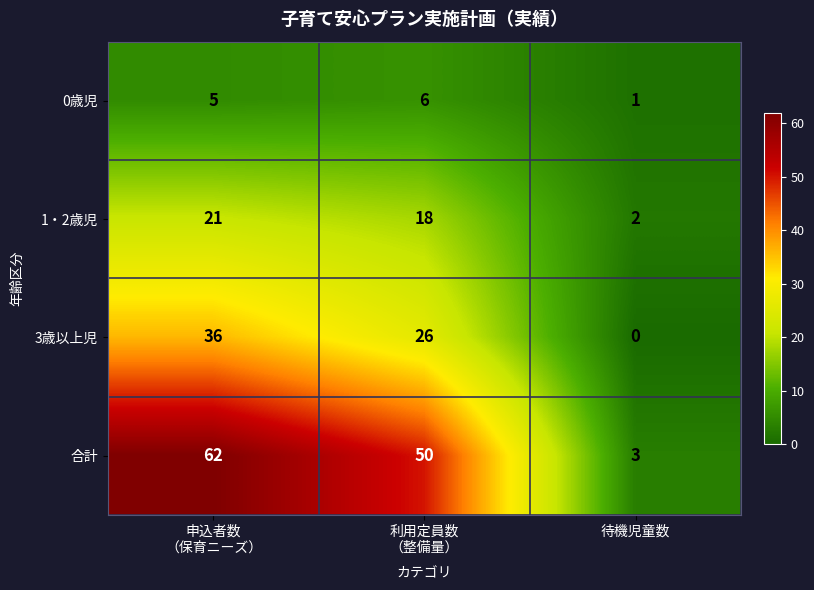

Which series has the widest spread of values?

合計